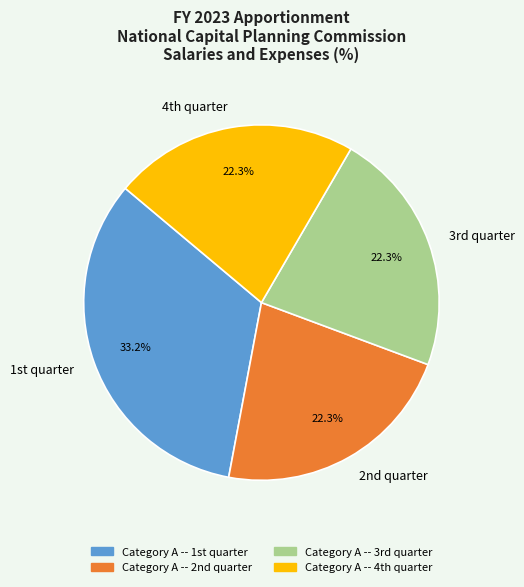

Count the number of slices in the pie.

4